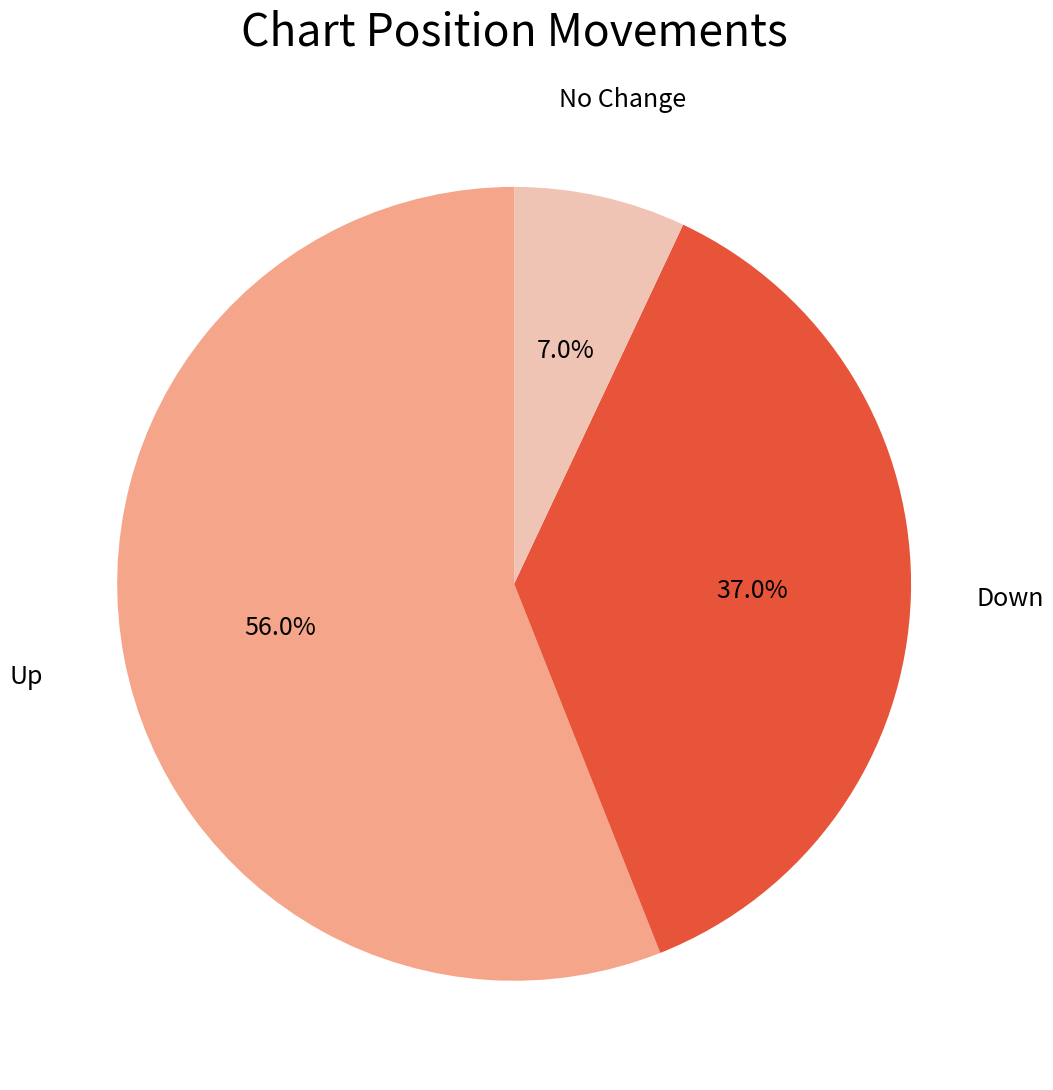

What percentage do Up and Down together represent?

93.0%